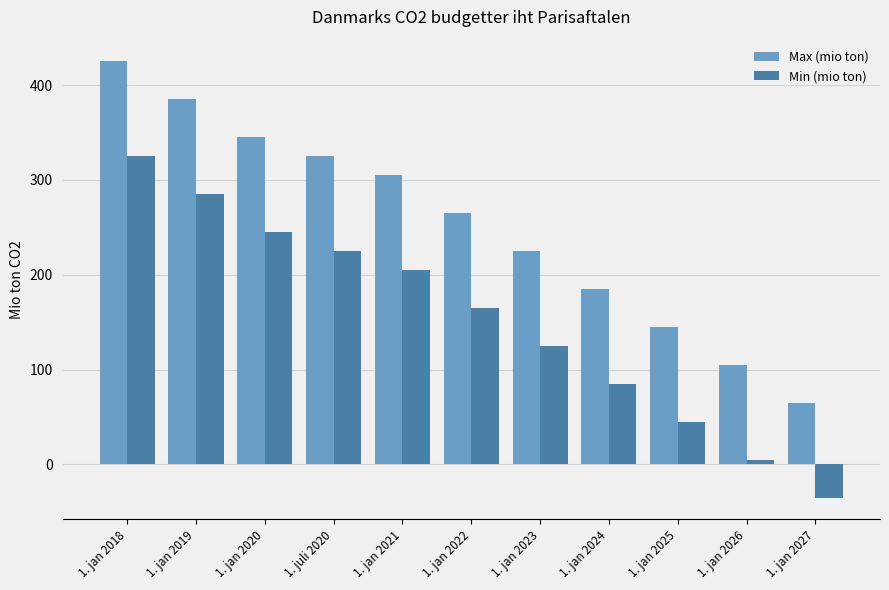

At how many categories does at least one series exceed 405?

1